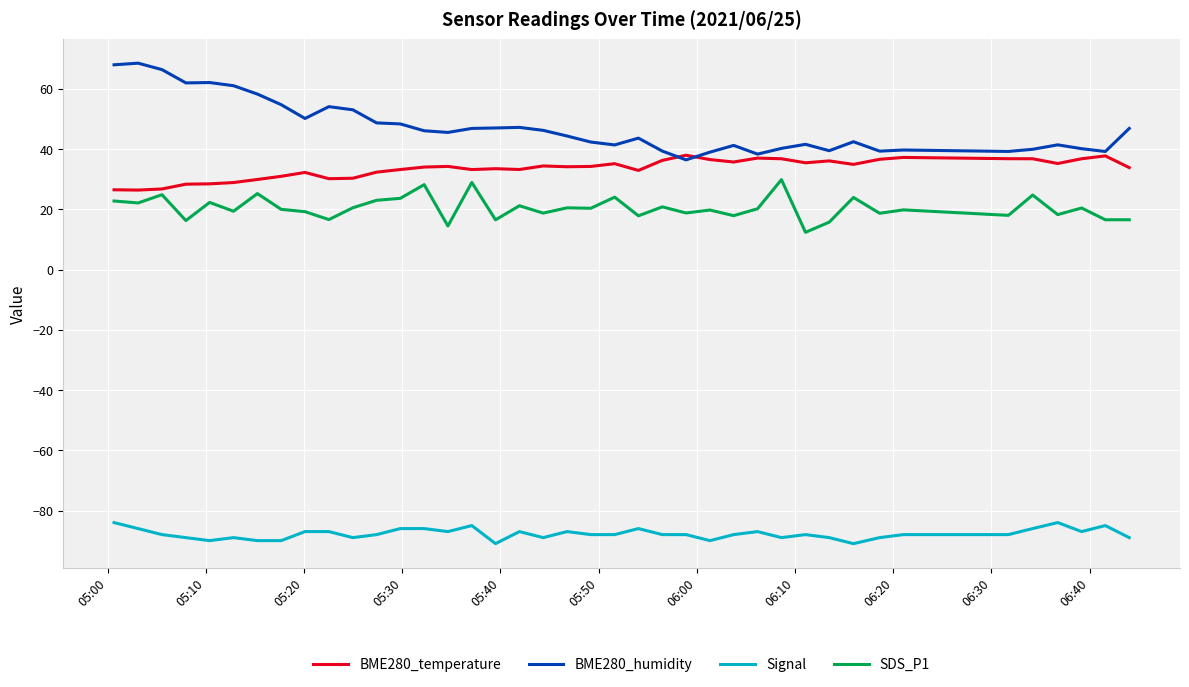

How many categories are shown in the chart?

40